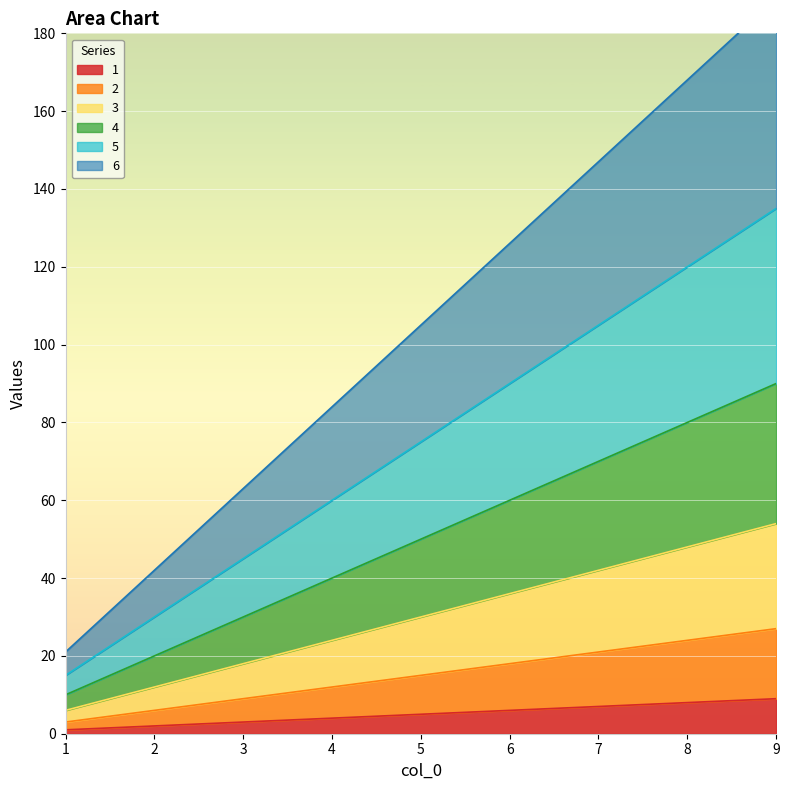

How many 5 values are between 45 and 105?

5